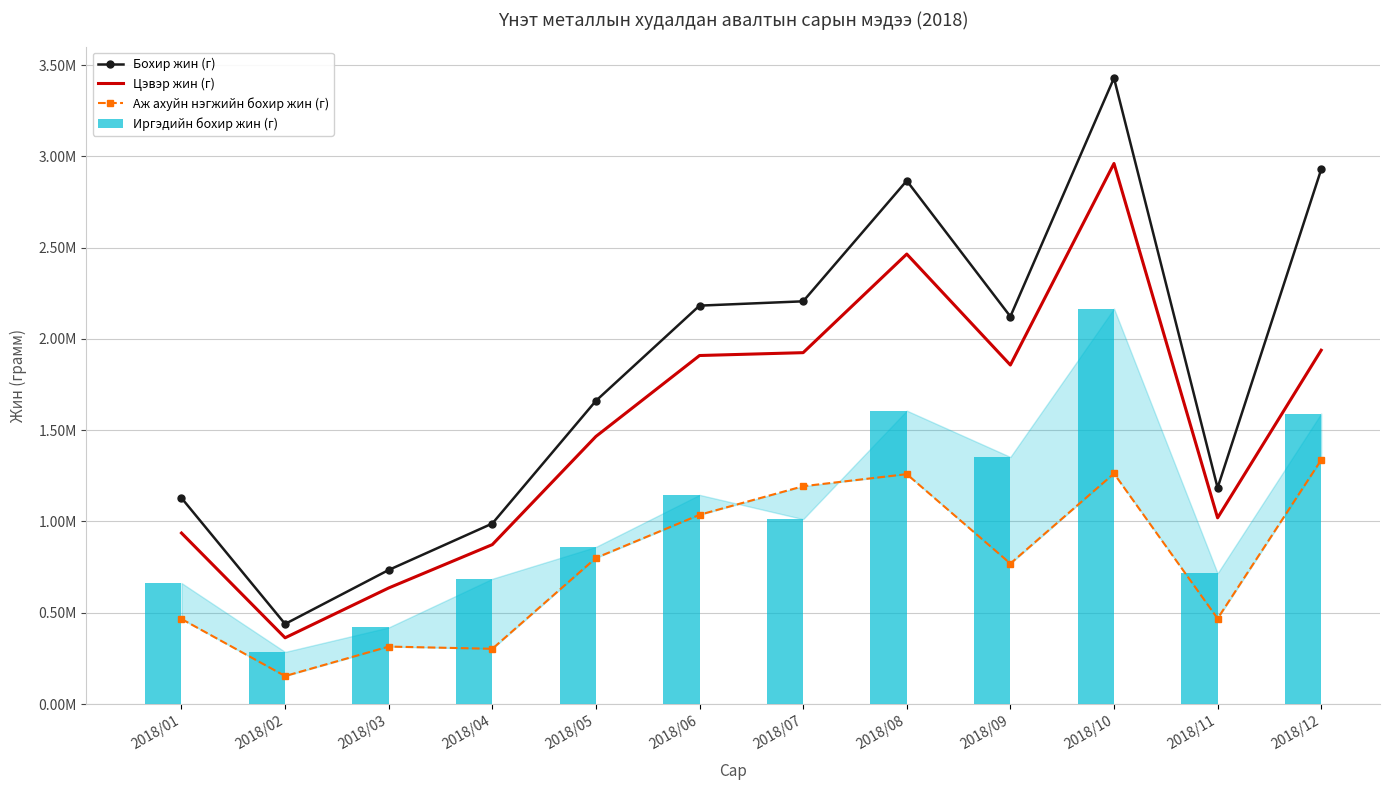

What is the difference between the second highest and minimum values in the Иргэдийн бохир жин (г) series?

1321811.8